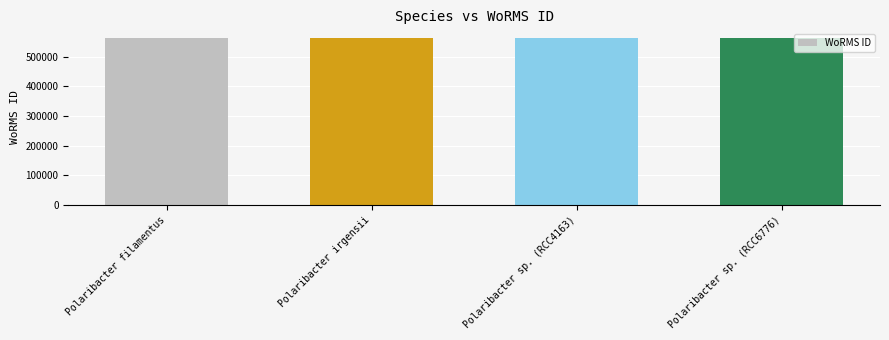

What is the greatest value displayed?

563951